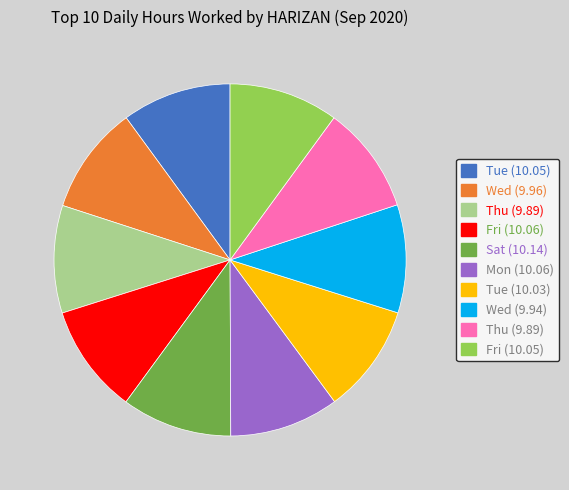

Is there a majority slice in this chart?

No